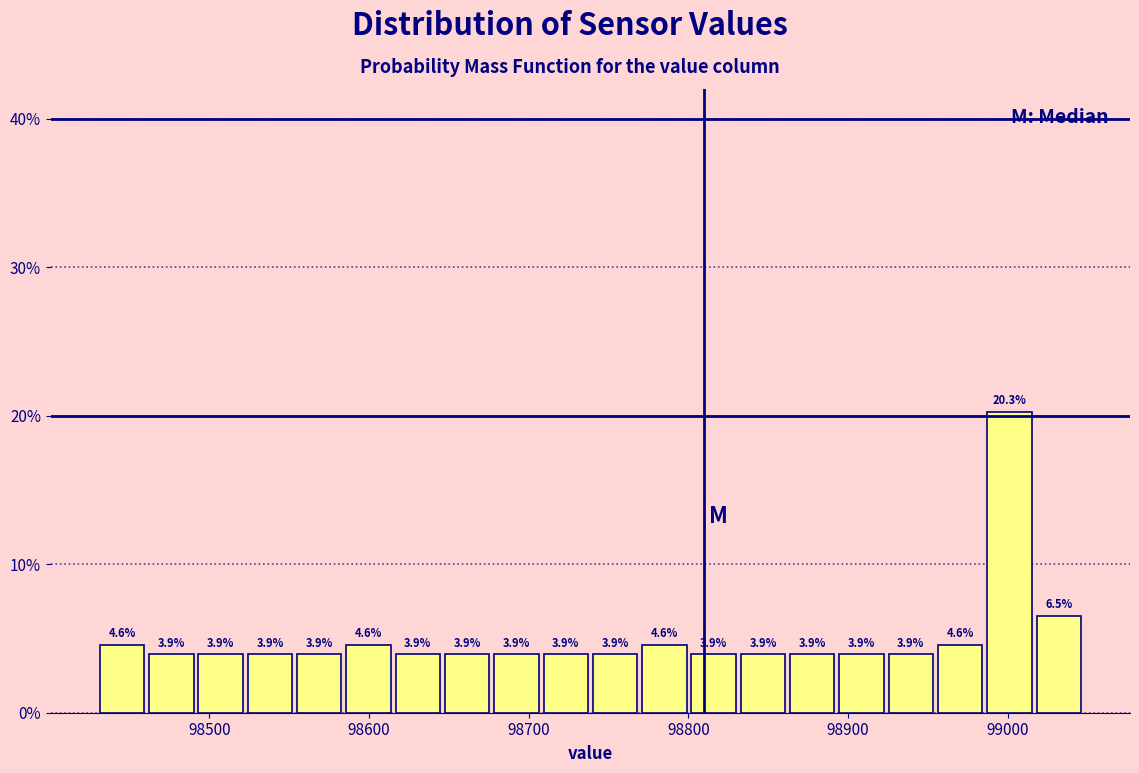

Around what value on the x-axis is the tallest bar? Give the approximate position of its centre, as read against the axis.

99000